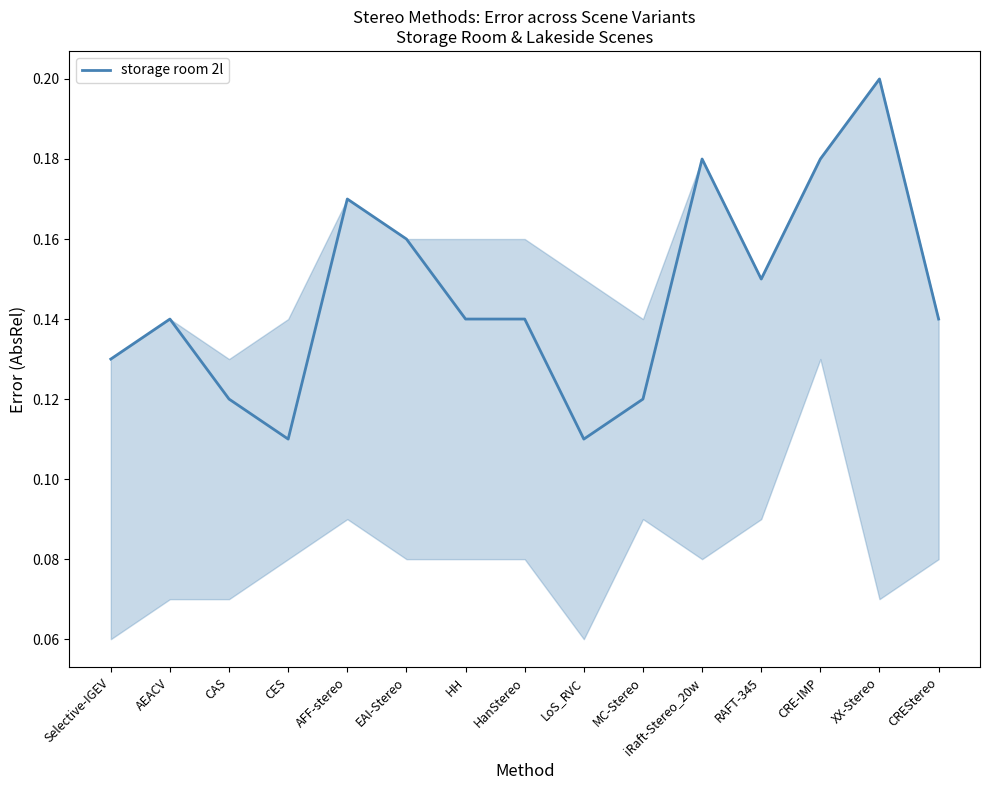

Between AEACV and EAI-Stereo, which is larger?

EAI-Stereo